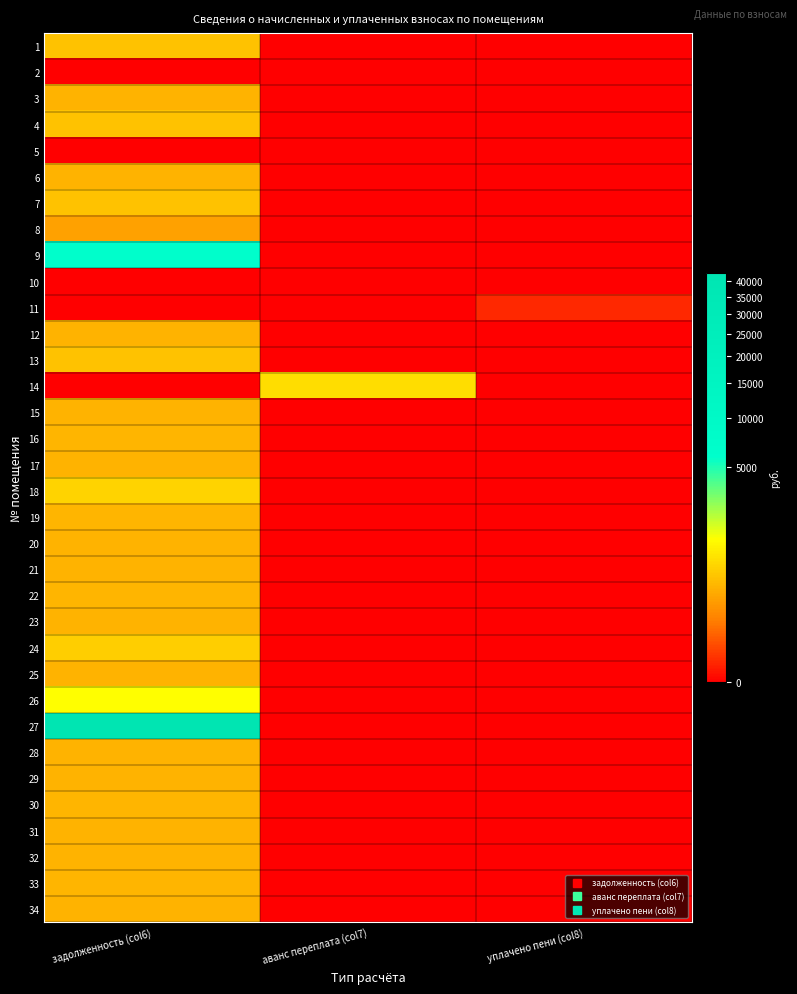

Reading right to left, what are all the values shown in this chart?

1: уплачено пени (col8)=0.0	аванс переплата (col7)=0.0	задолженность (col6)=449.2
2: уплачено пени (col8)=0.0	аванс переплата (col7)=0.0	задолженность (col6)=0.0
3: уплачено пени (col8)=0.0	аванс переплата (col7)=0.0	задолженность (col6)=325.9
4: уплачено пени (col8)=0.0	аванс переплата (col7)=0.0	задолженность (col6)=449.9
5: уплачено пени (col8)=0.0	аванс переплата (col7)=0.0	задолженность (col6)=0.0
6: уплачено пени (col8)=0.0	аванс переплата (col7)=0.0	задолженность (col6)=327.4
7: уплачено пени (col8)=0.0	аванс переплата (col7)=0.0	задолженность (col6)=449.9
8: уплачено пени (col8)=0.0	аванс переплата (col7)=0.0	задолженность (col6)=222.4
9: уплачено пени (col8)=0.0	аванс переплата (col7)=0.0	задолженность (col6)=6315.0
10: уплачено пени (col8)=0.0	аванс переплата (col7)=0.0	задолженность (col6)=0.0
11: уплачено пени (col8)=1.8	аванс переплата (col7)=0.0	задолженность (col6)=0.0
12: уплачено пени (col8)=0.0	аванс переплата (col7)=0.0	задолженность (col6)=327.4
13: уплачено пени (col8)=0.0	аванс переплата (col7)=0.0	задолженность (col6)=451.6
14: уплачено пени (col8)=0.0	аванс переплата (col7)=752.3	задолженность (col6)=0.0
15: уплачено пени (col8)=0.0	аванс переплата (col7)=0.0	задолженность (col6)=323.7
16: уплачено пени (col8)=0.0	аванс переплата (col7)=0.0	задолженность (col6)=351.6
17: уплачено пени (col8)=0.0	аванс переплата (col7)=0.0	задолженность (col6)=325.9
18: уплачено пени (col8)=0.0	аванс переплата (col7)=0.0	задолженность (col6)=640.0
19: уплачено пени (col8)=0.0	аванс переплата (col7)=0.0	задолженность (col6)=351.6
20: уплачено пени (col8)=0.0	аванс переплата (col7)=0.0	задолженность (col6)=325.9
21: уплачено пени (col8)=0.0	аванс переплата (col7)=0.0	задолженность (col6)=320.8
22: уплачено пени (col8)=0.0	аванс переплата (col7)=0.0	задолженность (col6)=348.6
23: уплачено пени (col8)=0.0	аванс переплата (col7)=0.0	задолженность (col6)=325.9
24: уплачено пени (col8)=0.0	аванс переплата (col7)=0.0	задолженность (col6)=568.9
25: уплачено пени (col8)=0.0	аванс переплата (col7)=0.0	задолженность (col6)=320.8
26: уплачено пени (col8)=0.0	аванс переплата (col7)=0.0	задолженность (col6)=1263.4
27: уплачено пени (col8)=0.0	аванс переплата (col7)=0.0	задолженность (col6)=42700.0
28: уплачено пени (col8)=0.0	аванс переплата (col7)=0.0	задолженность (col6)=321.5
29: уплачено пени (col8)=0.0	аванс переплата (col7)=0.0	задолженность (col6)=320.8
30: уплачено пени (col8)=0.0	аванс переплата (col7)=0.0	задолженность (col6)=348.6
31: уплачено пени (col8)=0.0	аванс переплата (col7)=0.0	задолженность (col6)=321.5
32: уплачено пени (col8)=0.0	аванс переплата (col7)=0.0	задолженность (col6)=325.2
33: уплачено пени (col8)=0.0	аванс переплата (col7)=0.0	задолженность (col6)=352.3
34: уплачено пени (col8)=0.0	аванс переплата (col7)=0.0	задолженность (col6)=320.8